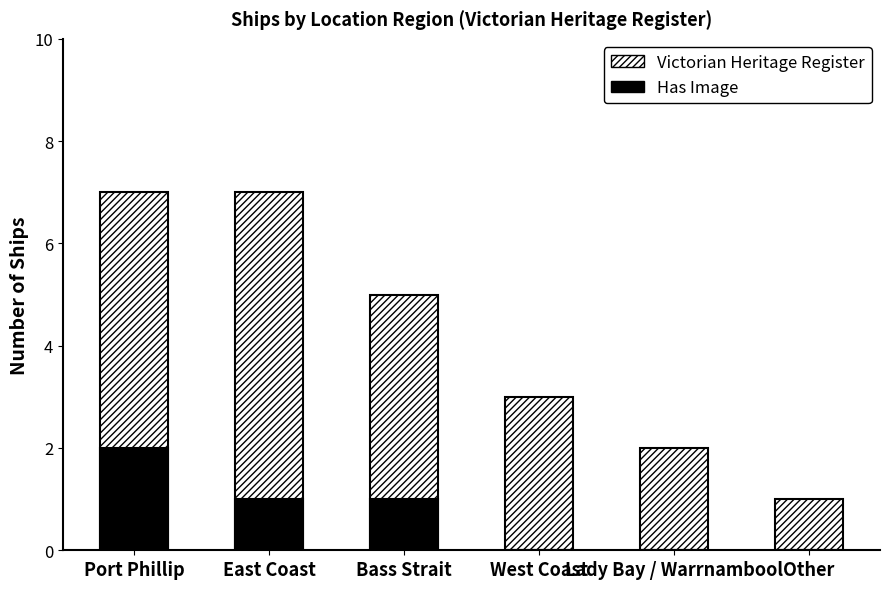

What is the value of the Victorian Heritage Register bar at the 4th from the left?

3